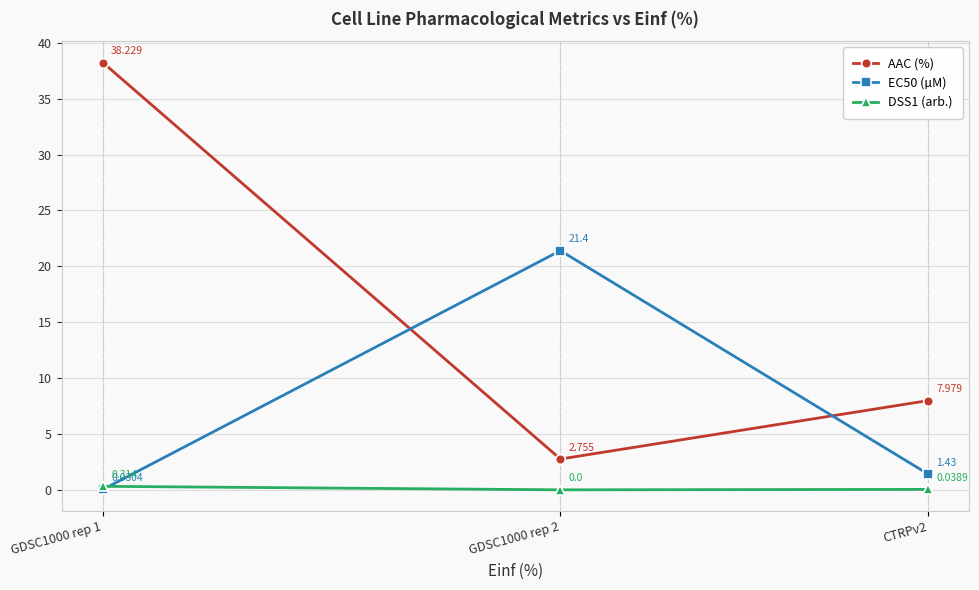

List the labels in order of DSS1 (arb.) value, largest first.

GDSC1000 rep 1, CTRPv2, GDSC1000 rep 2